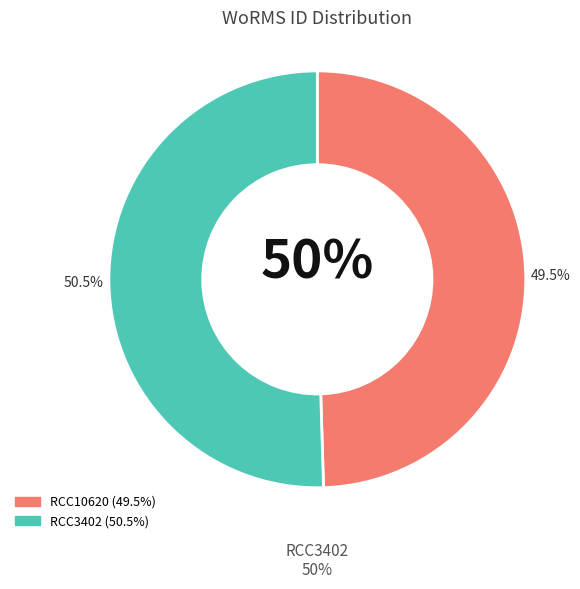

Combined, what portion of the pie is RCC10620 and RCC3402?

100.0%